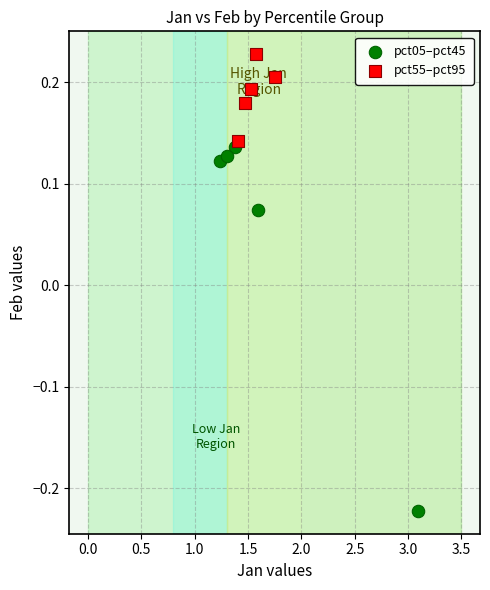

Which series has the widest spread of Y values?

pct05–pct45